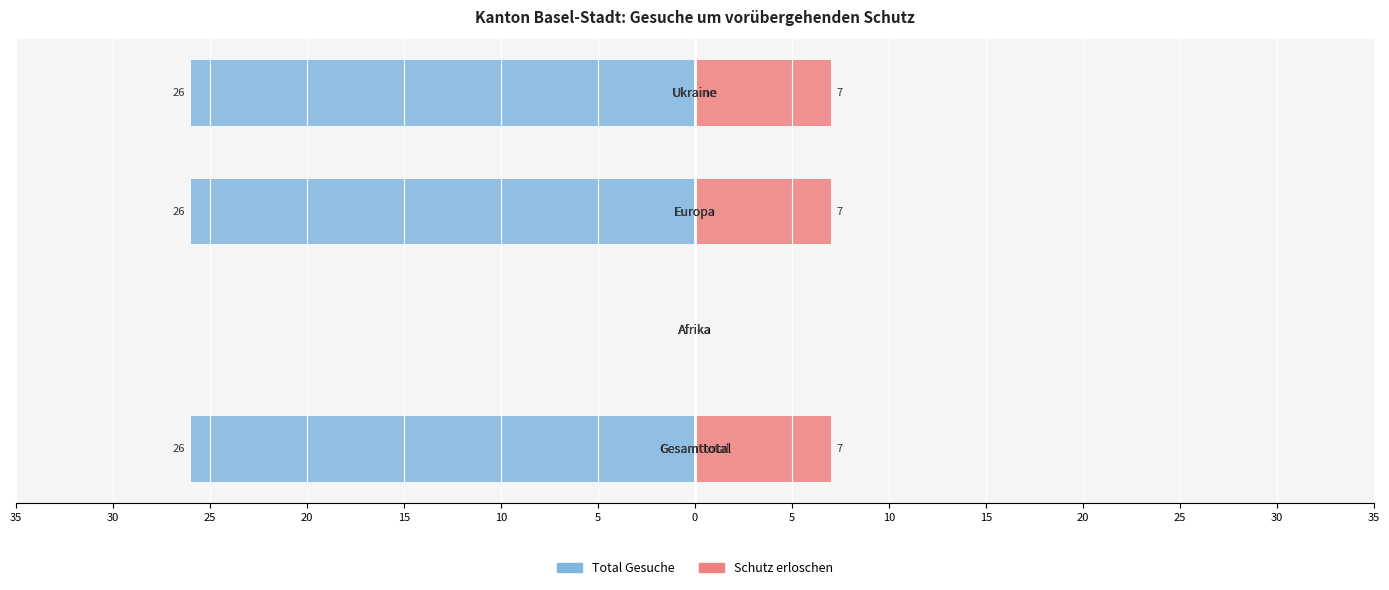

How many Schutz erloschen values are between 7 and 8?

3